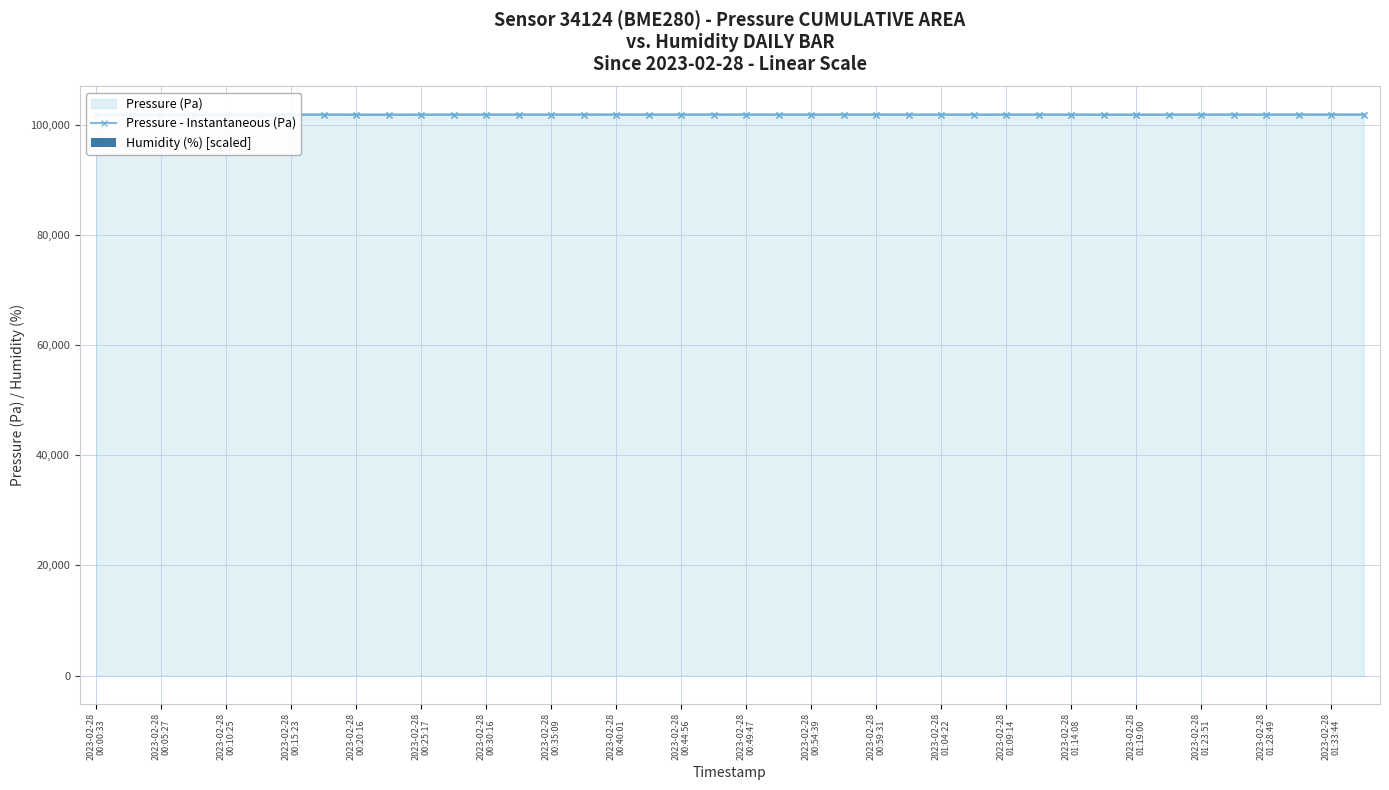

Between 2023-02-28
01:33:44 and 32, which is larger?

2023-02-28
01:33:44